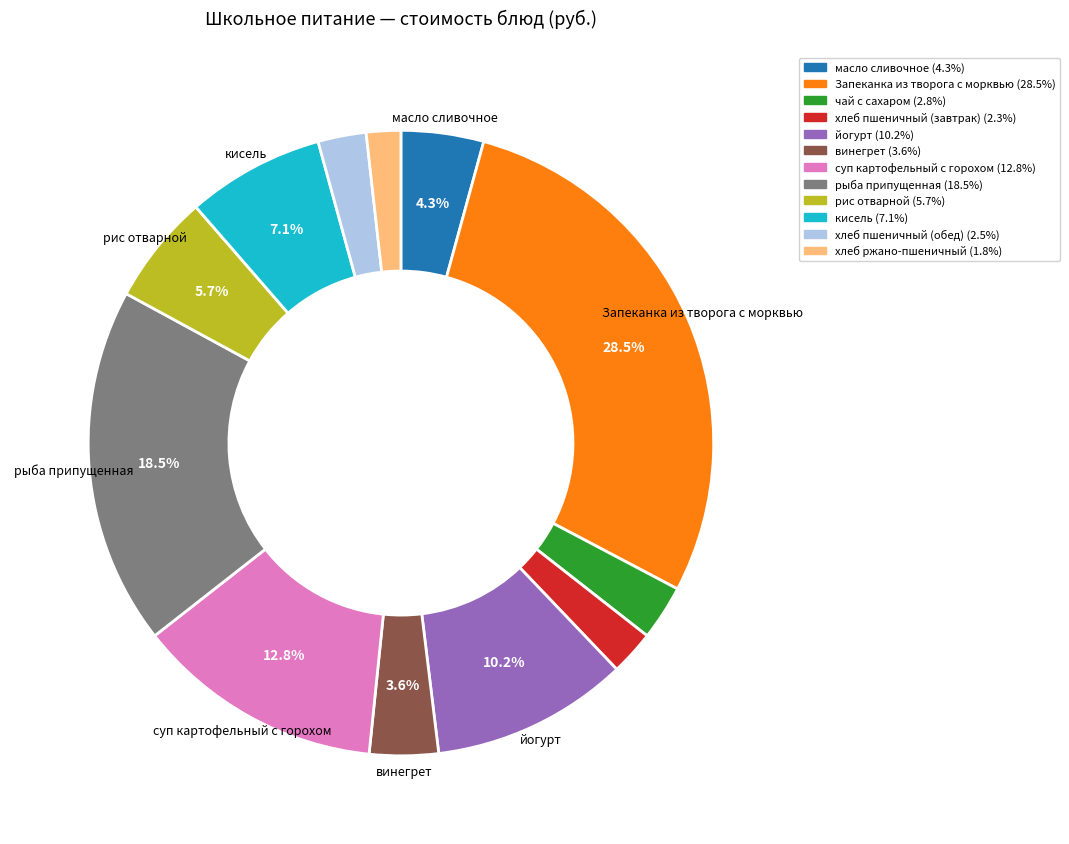

Does any single category account for the majority?

No